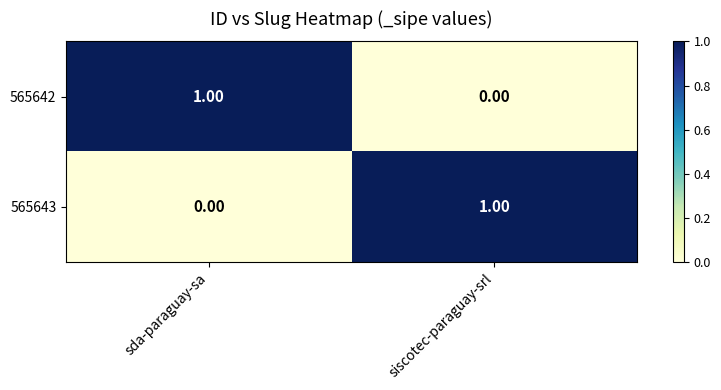

Where is 565643 nearest to the value 0?

sda-paraguay-sa